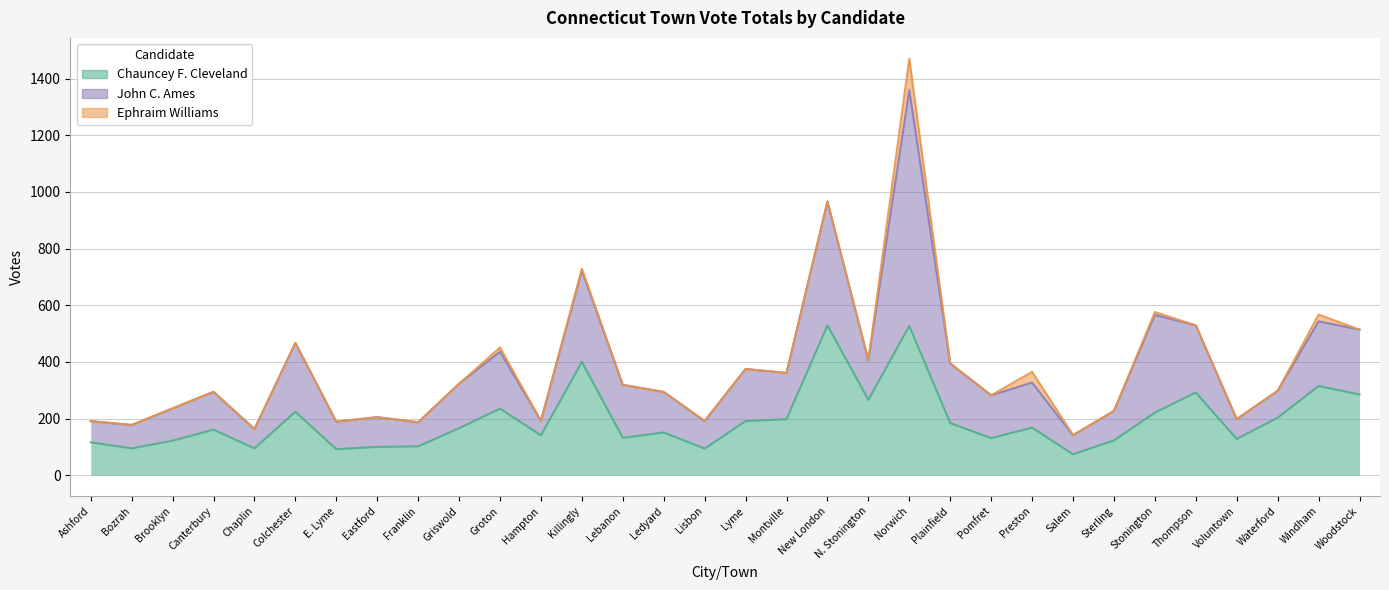

What is the spread (max minus min) of values at Stonington?

335